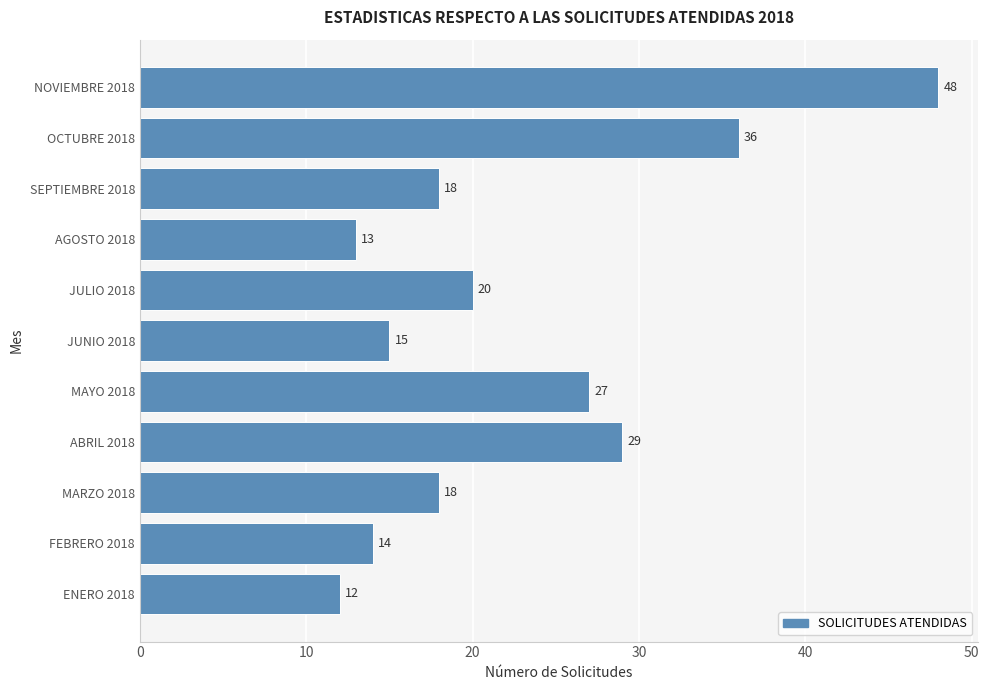

What is the maximum value shown in the chart?

48